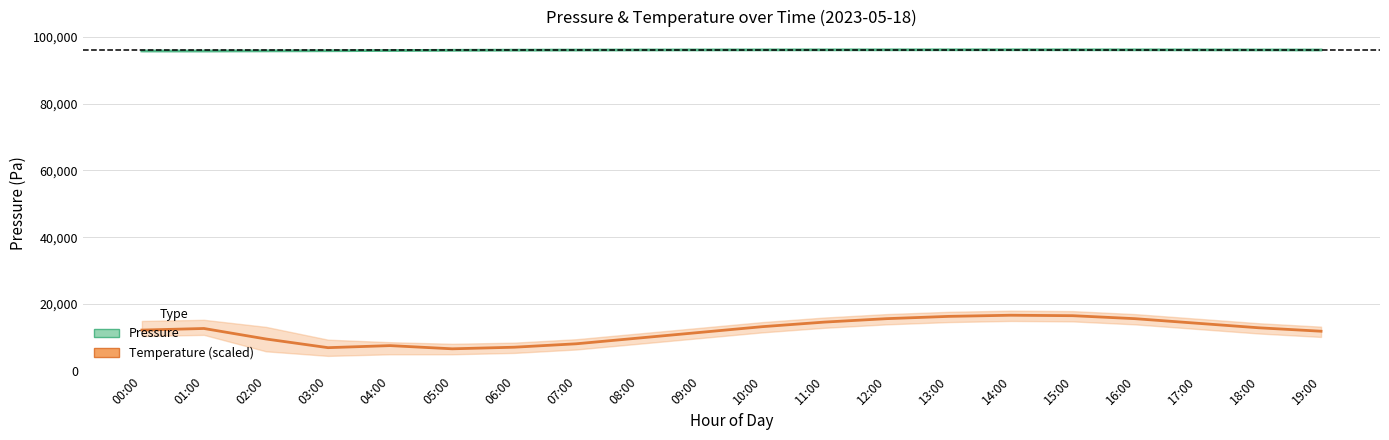

How many interior local valleys does the Pressure (Pa) series have?

1